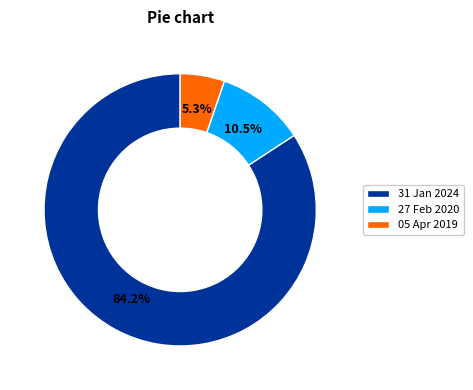

To the nearest percent, what is the difference between the largest and smallest slice percentages?

79%